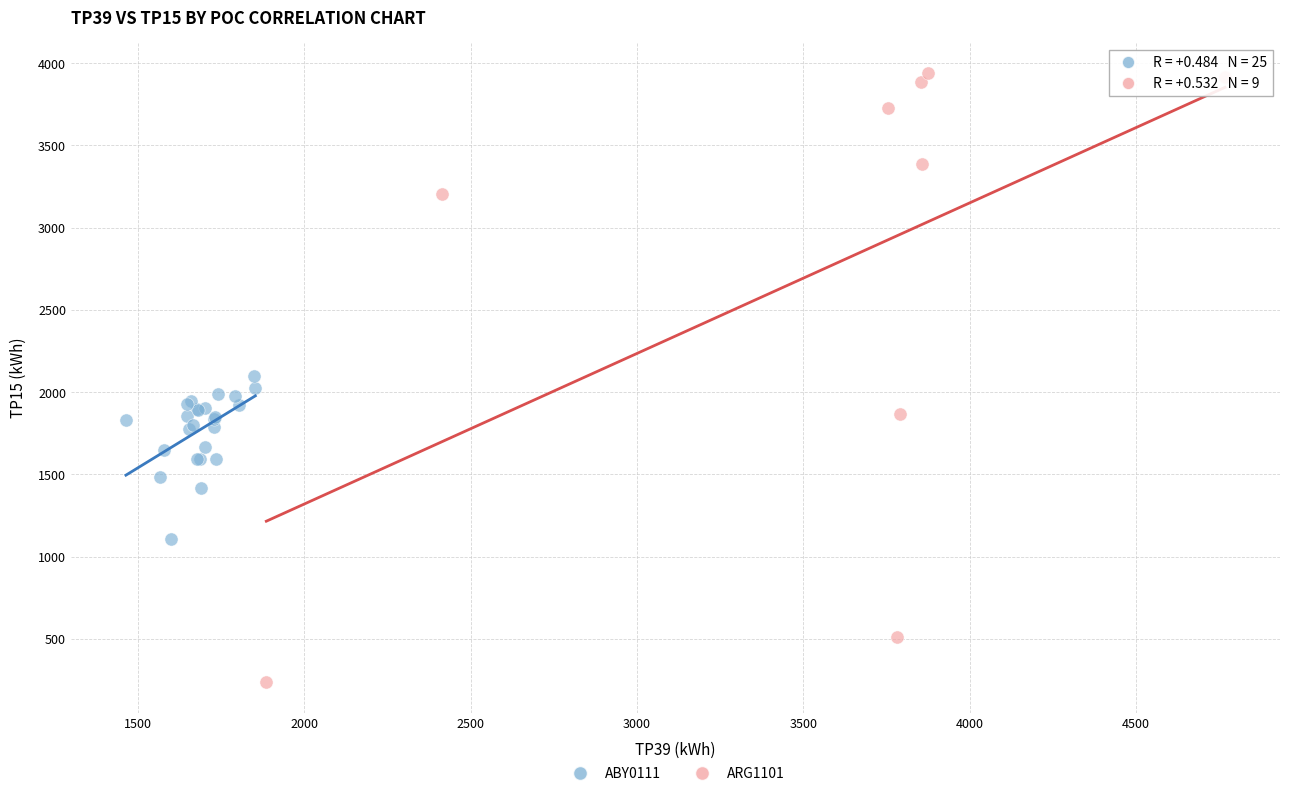

Which series has the widest spread of Y values?

ARG1101